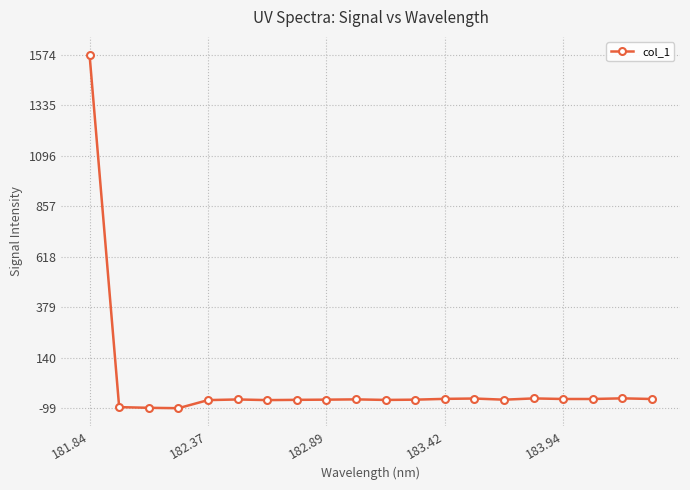

What is the average value?

18.2